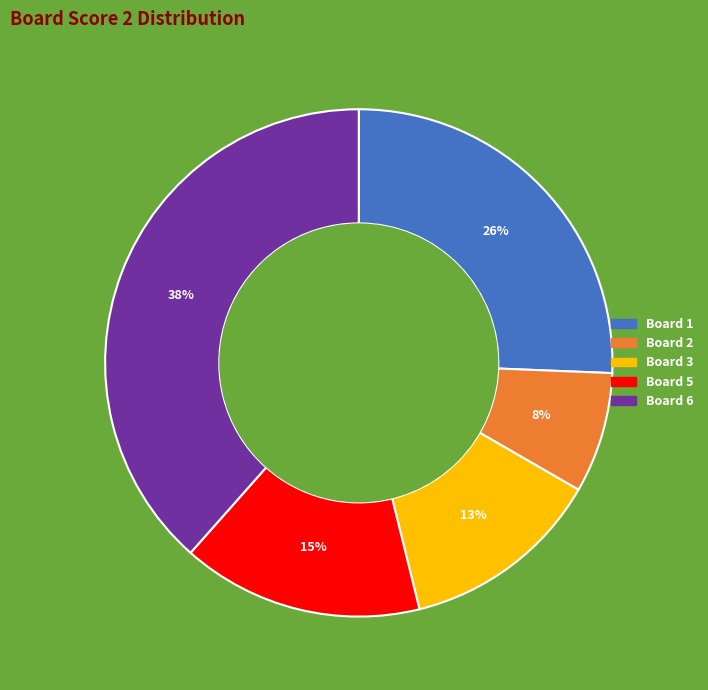

How many slices are in this pie chart?

5